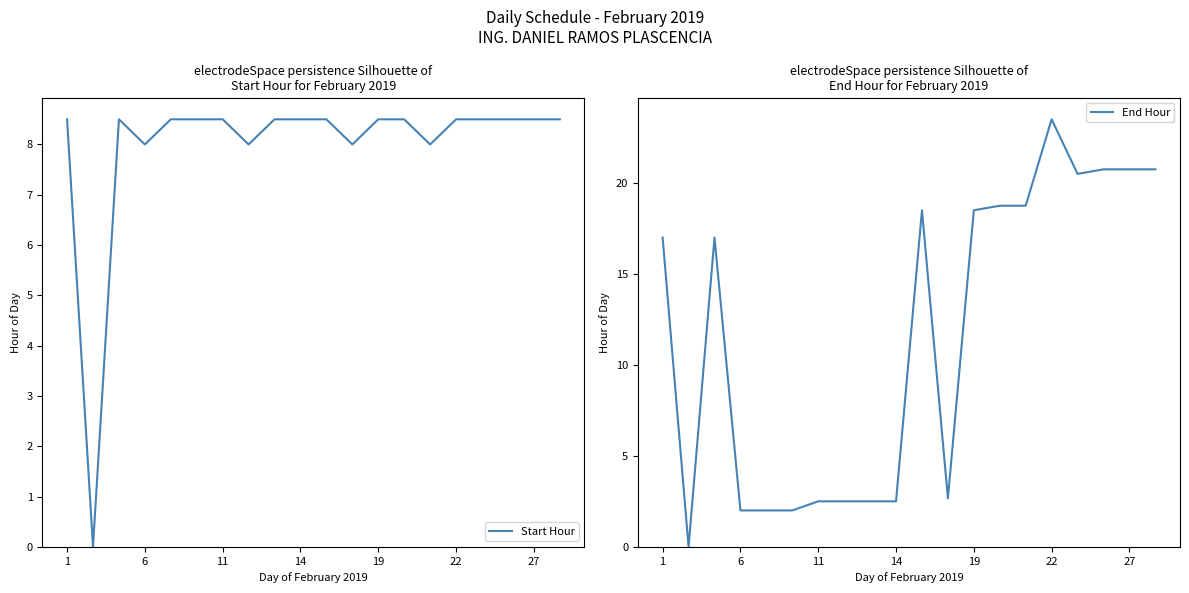

How many times do Start Hour and End Hour cross each other?

4